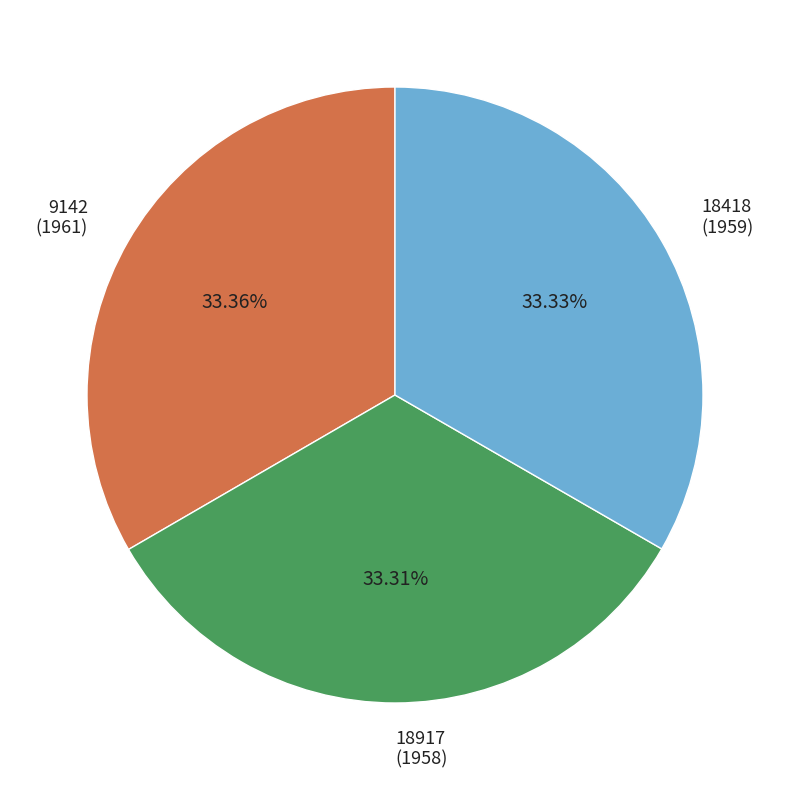

Is there any slice that represents more than half of the pie?

No